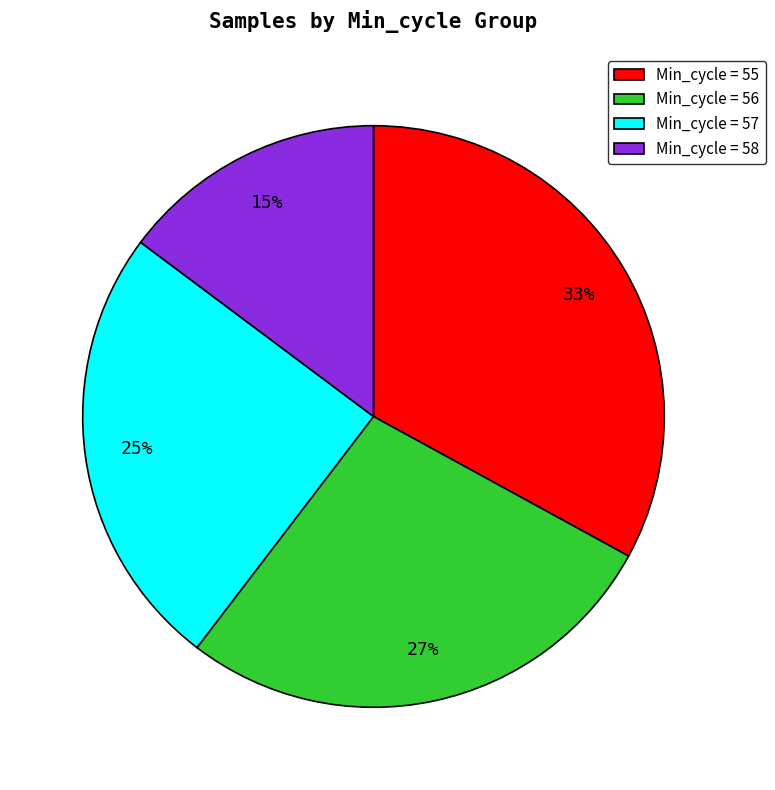

Is there a majority slice in this chart?

No